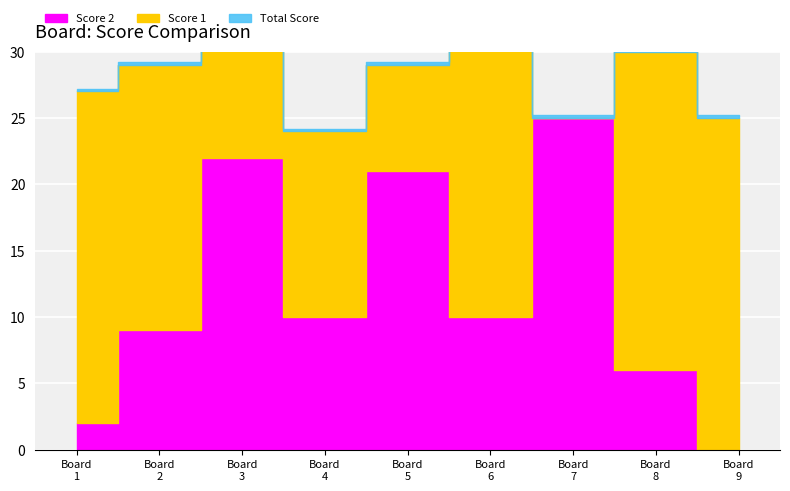

List the series in order of their overall mean, highest first.

Score 1, Score 2